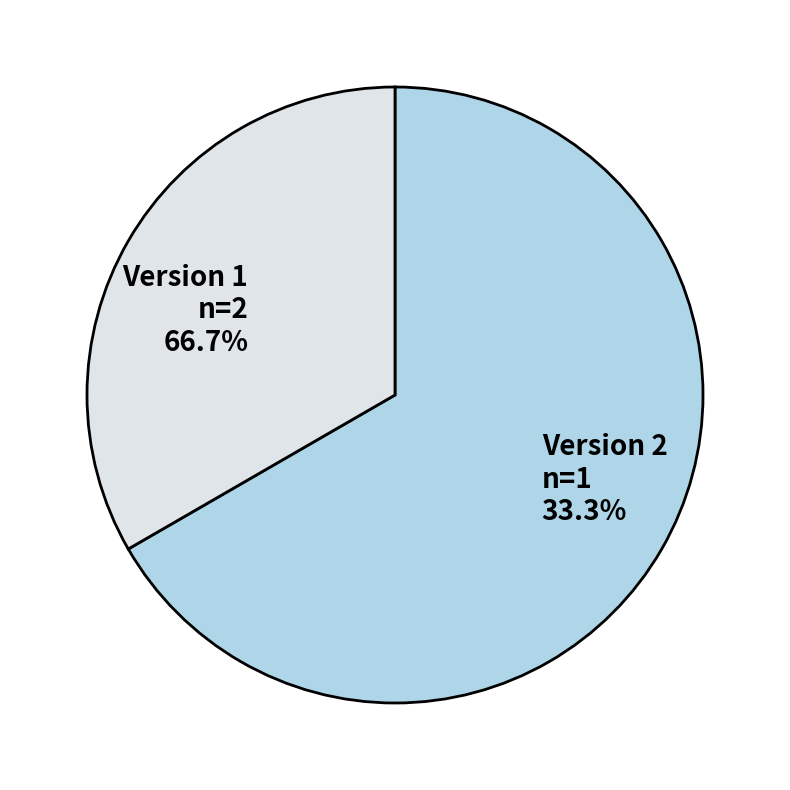

Which slice represents more than half of the pie?

Version 2